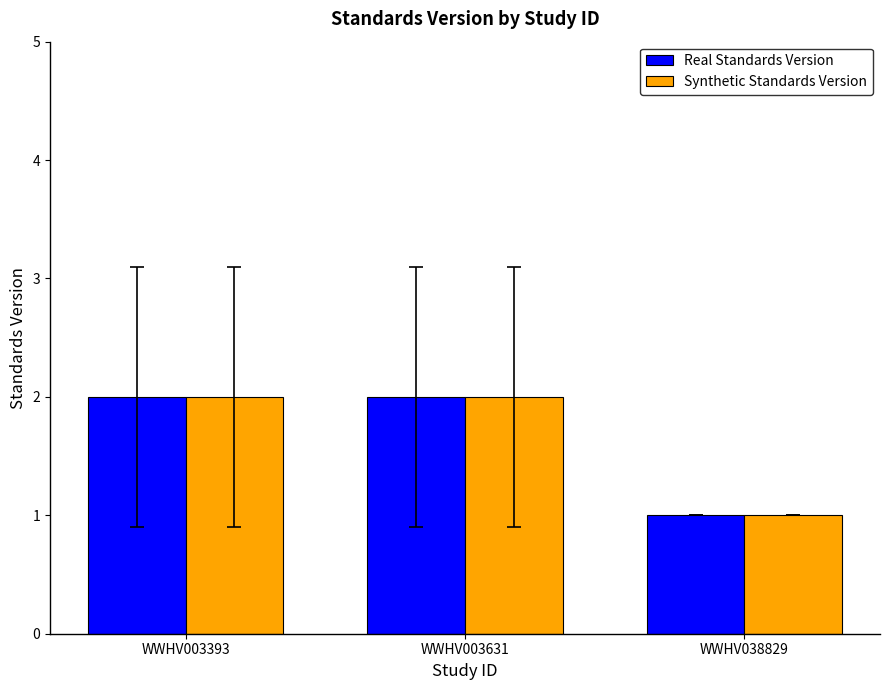

How many groups of bars are there?

3